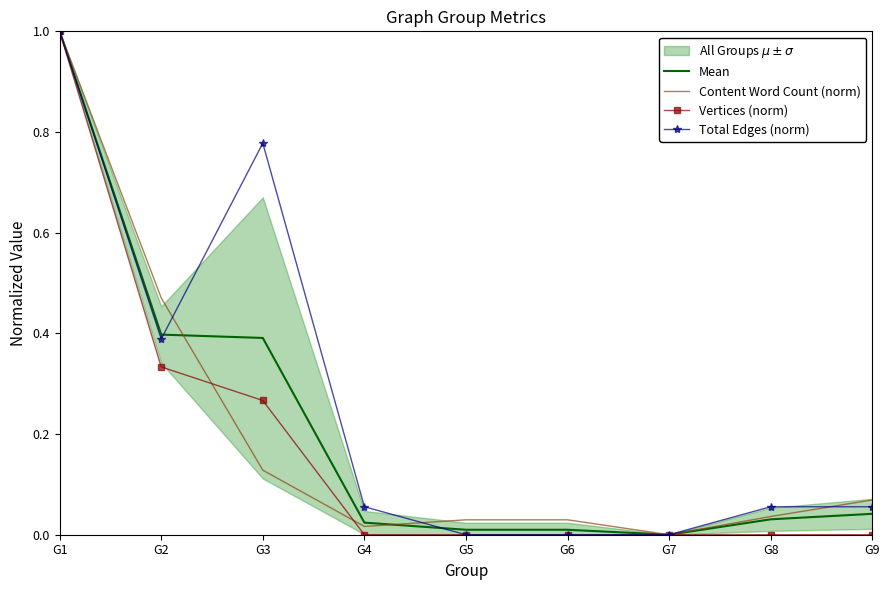

How many positive values does the Vertices (norm) series have?

3